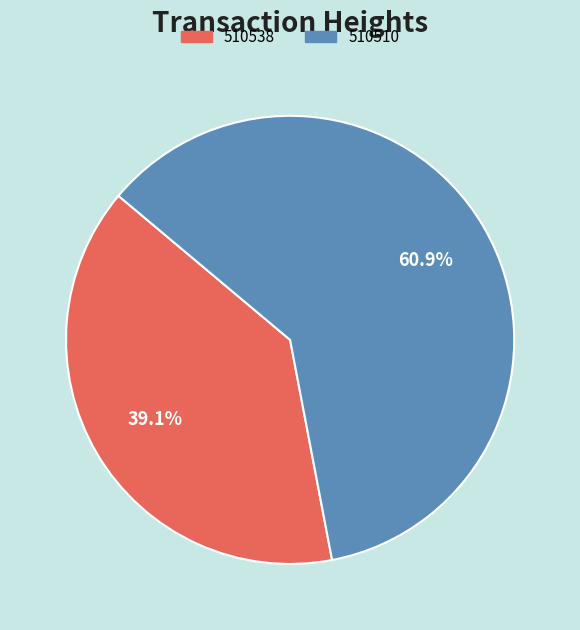

What is the largest slice in the pie chart?

510510